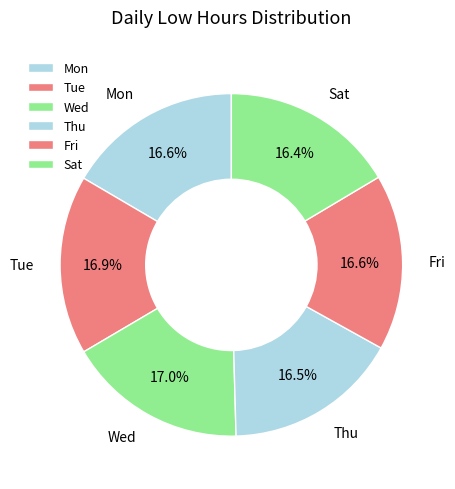

Does Fri represent more than half of the total?

No